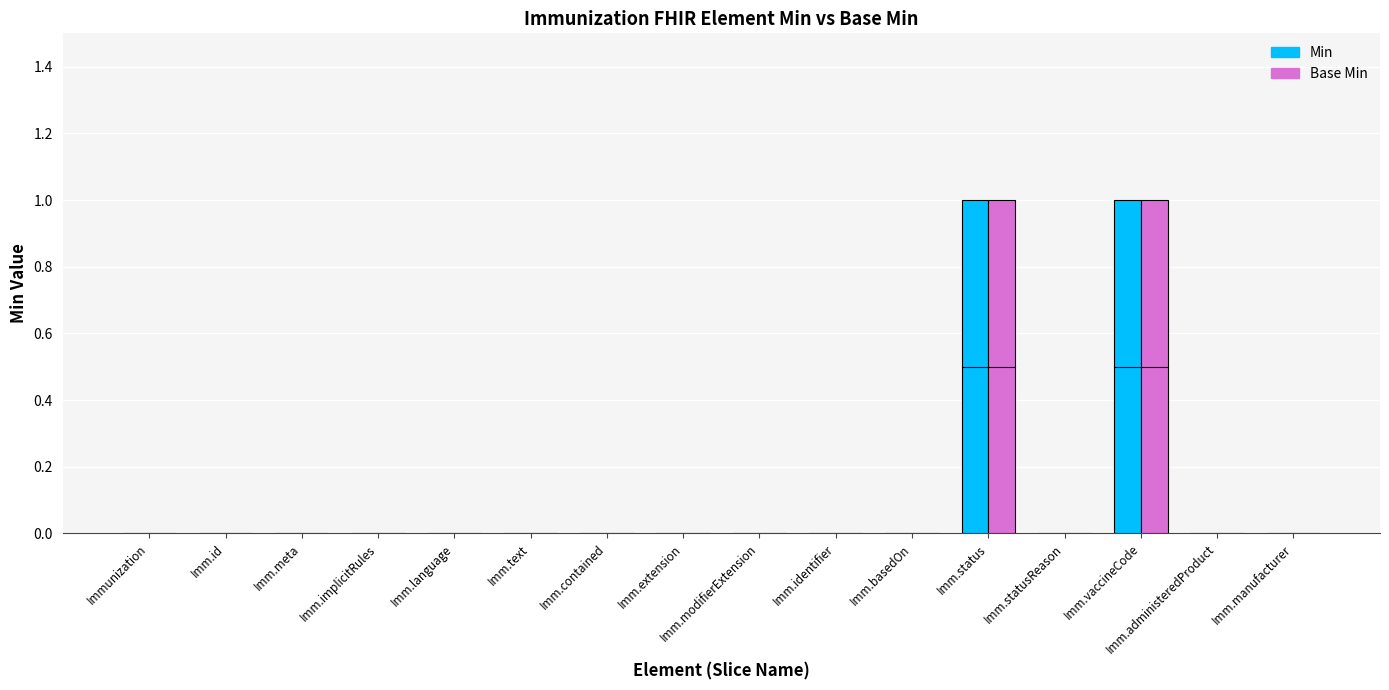

The Min series shows 0 at Imm.meta. True or false?

True